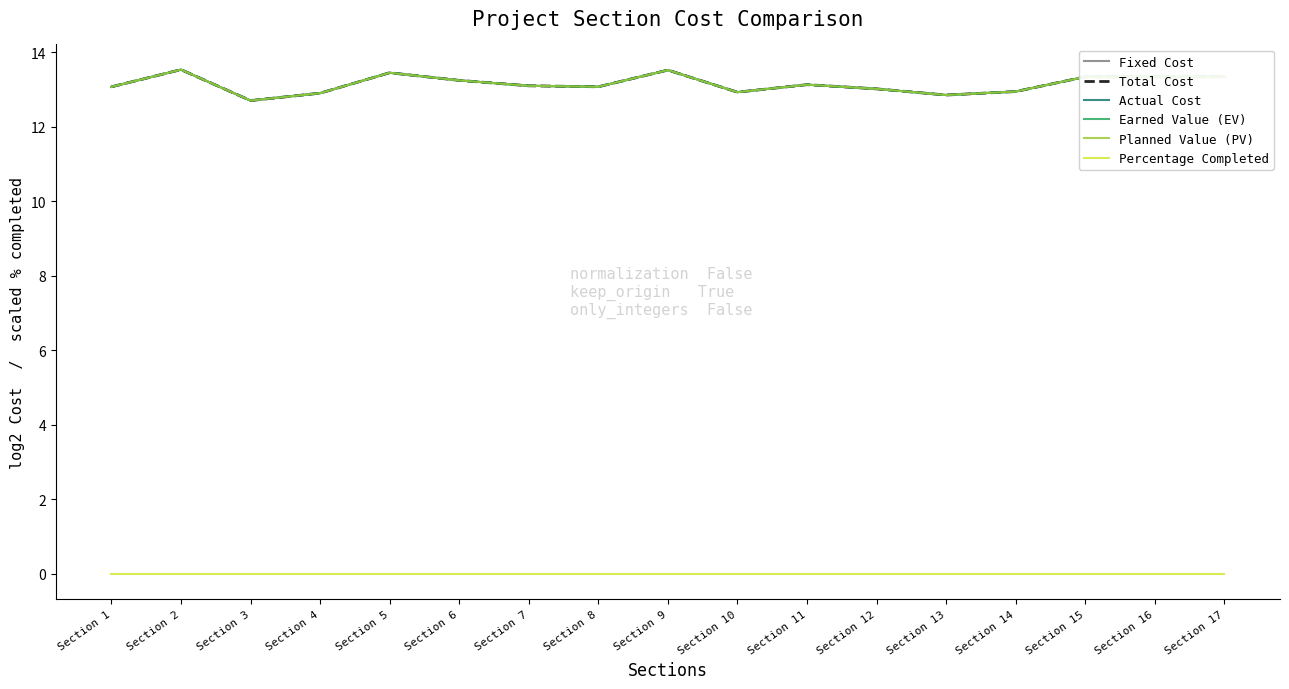

At which category is the sum across all series the highest?

Section 2